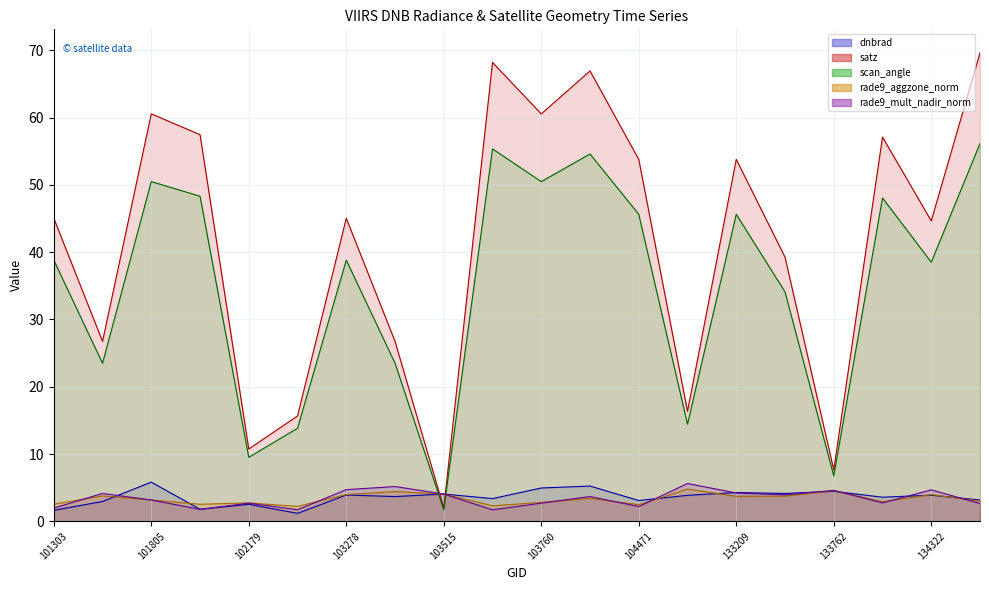

At which label does scan_angle line first exceed 38?

101303